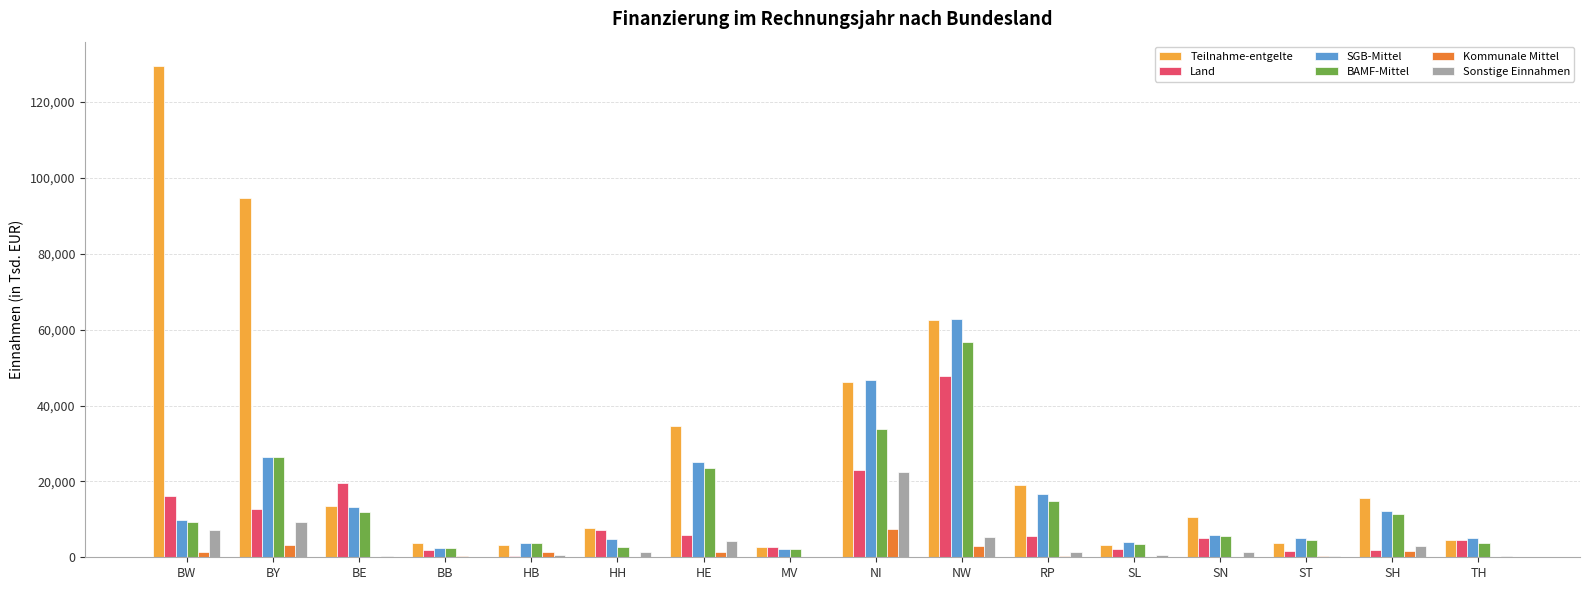

Is the value of SGB-Mittel at BY greater than the value of BAMF-Mittel at ST?

Yes